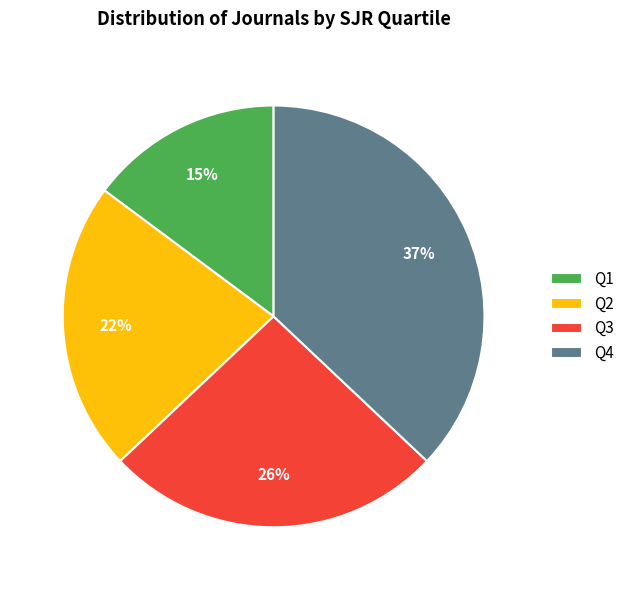

Rank the categories by value from lowest to highest.

Q1, Q2, Q3, Q4